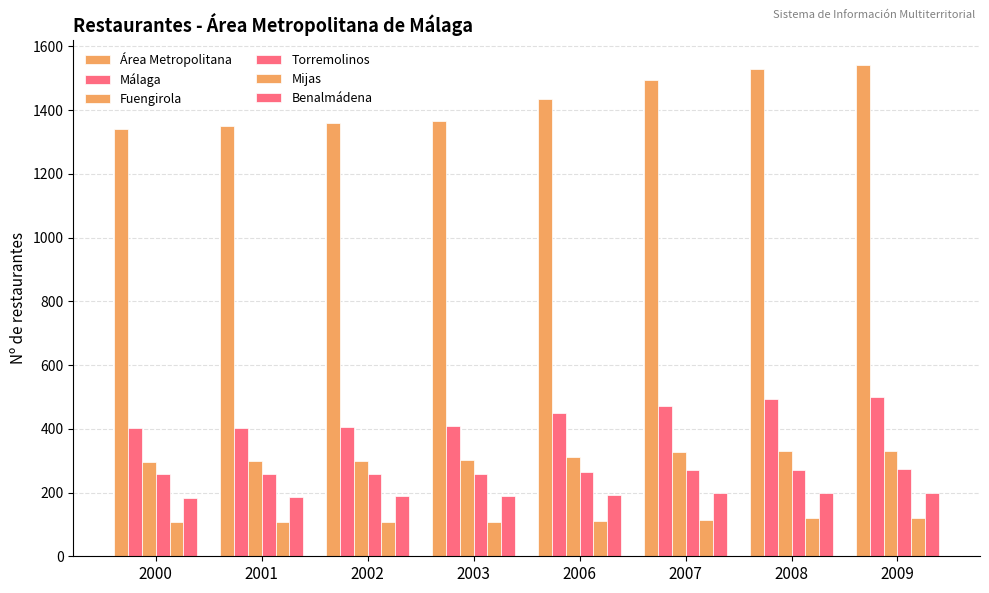

Which category has the lowest value across all series?

2000